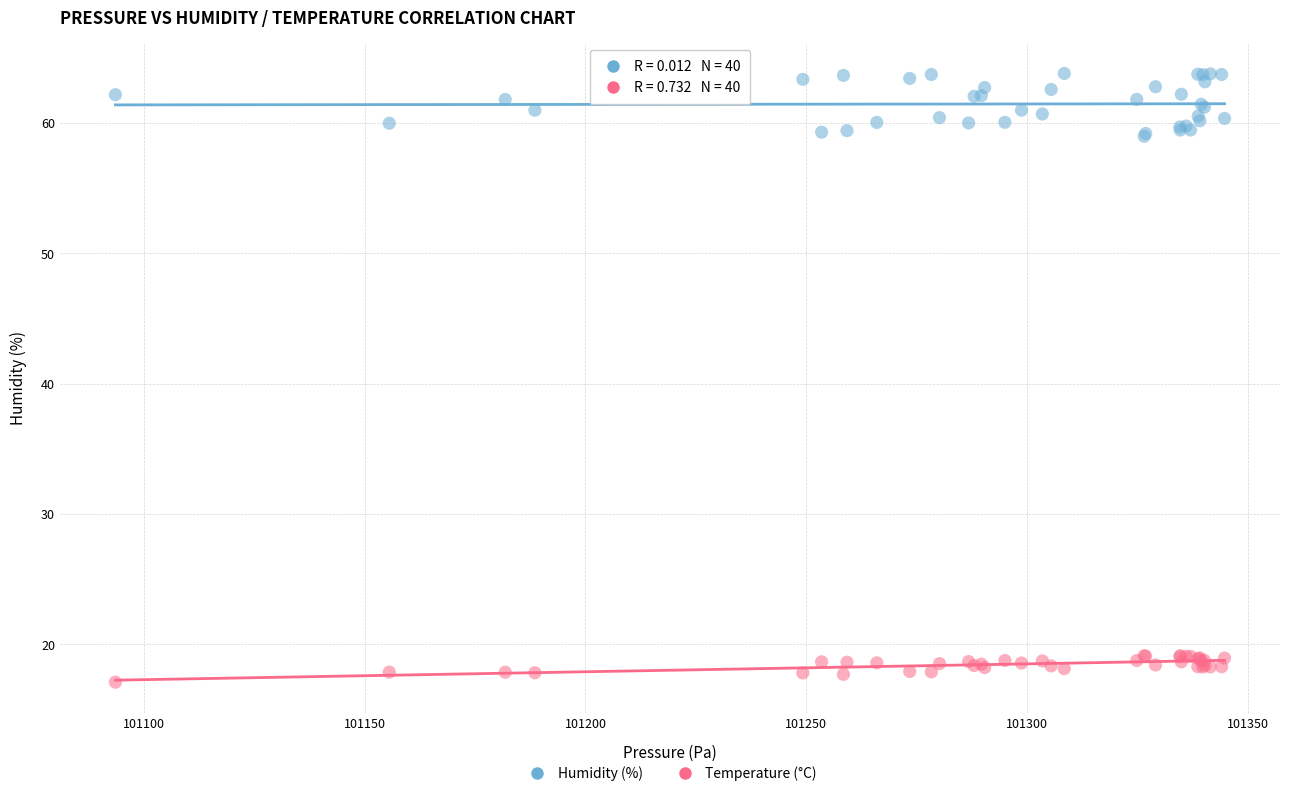

What is the X range (max minus min) for the scatter plot?

251.1